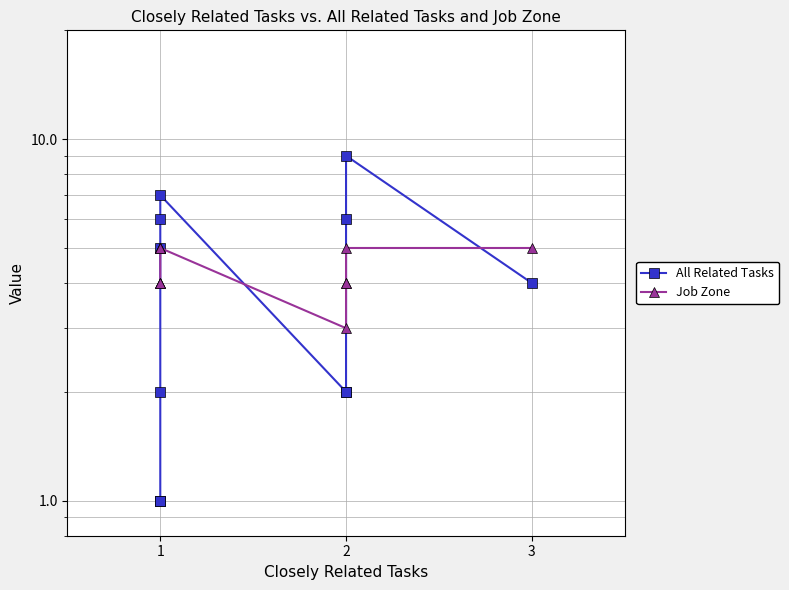

What is the highest value of the Job Zone series?

5